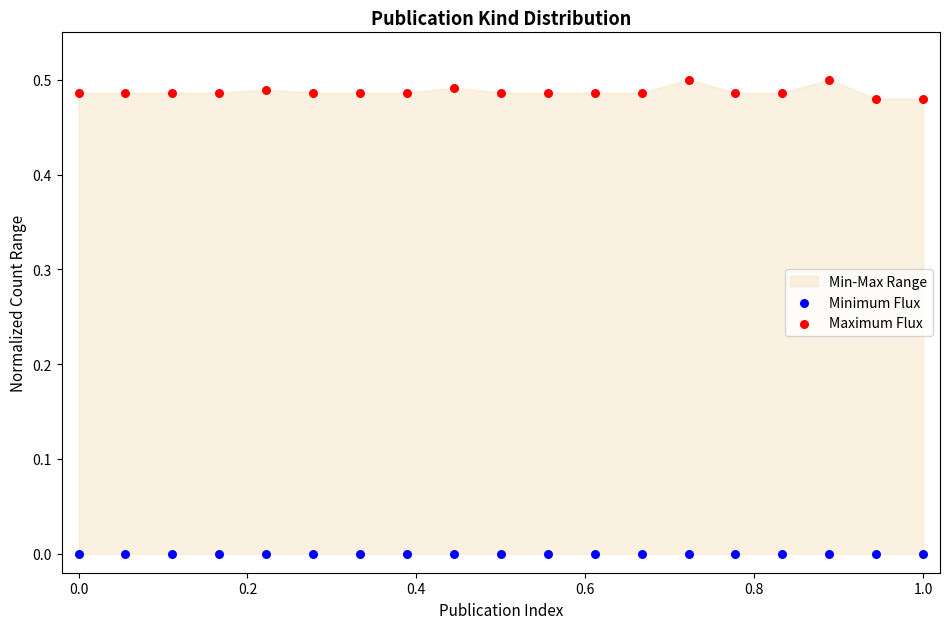

Which series contains the lowest Y value?

Minimum Flux